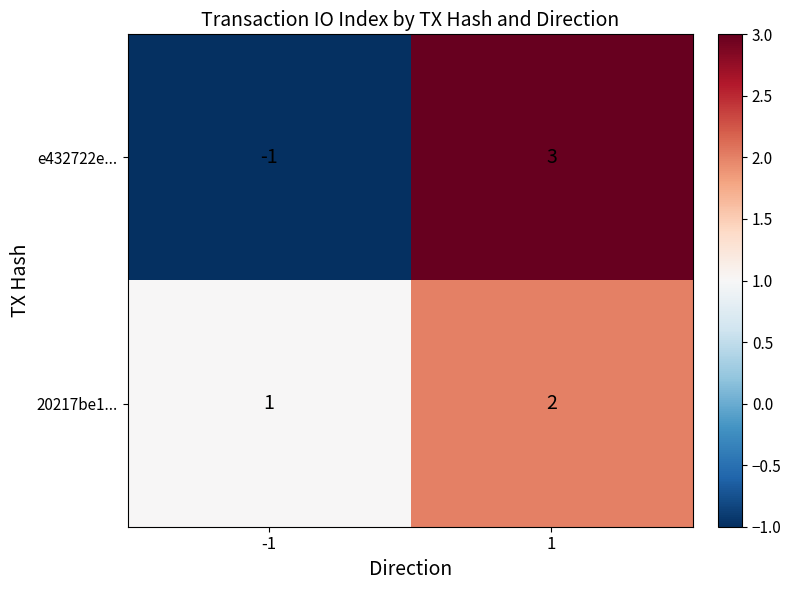

What is the greatest value displayed?

3